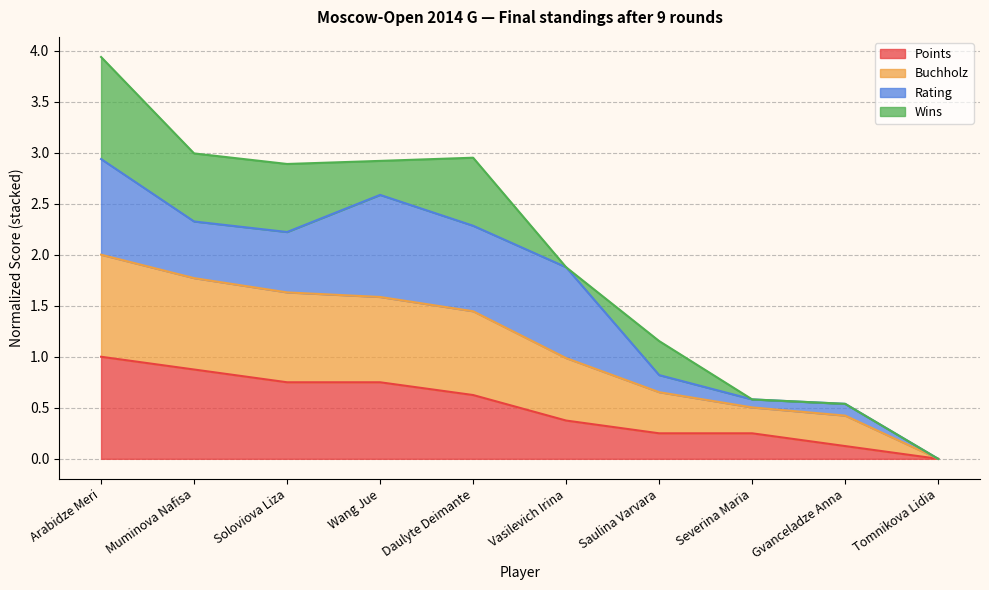

Which category has the lowest value across all series?

Tomnikova Lidia